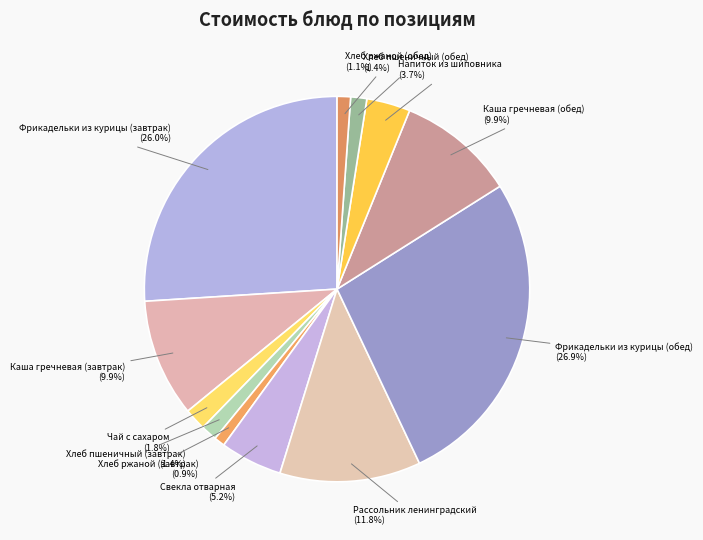

What portion of the pie excludes Хлеб ржаной (завтрак)?

99.1%